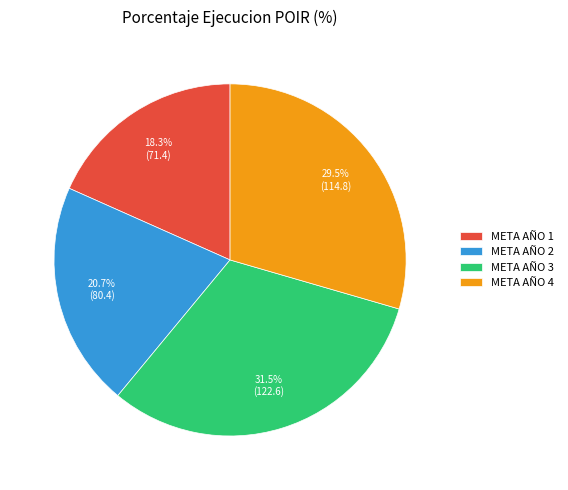

Which has a higher value, META AÑO 4 or META AÑO 3?

META AÑO 3